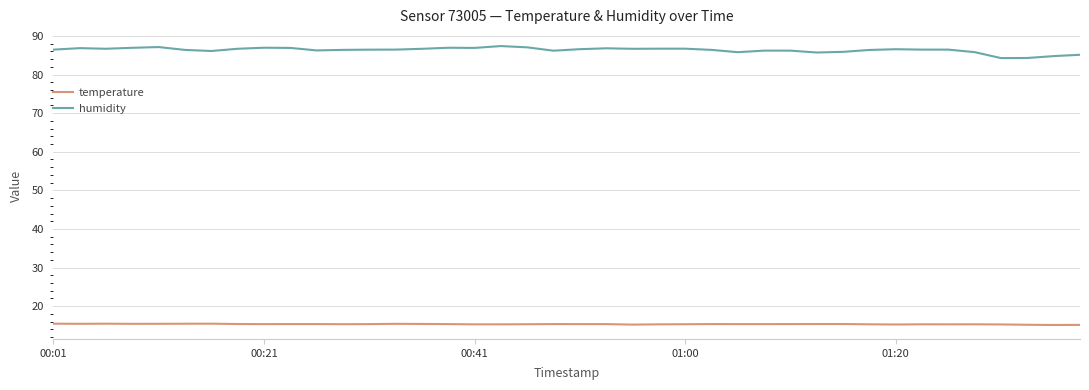

Which series has the widest spread of values?

humidity